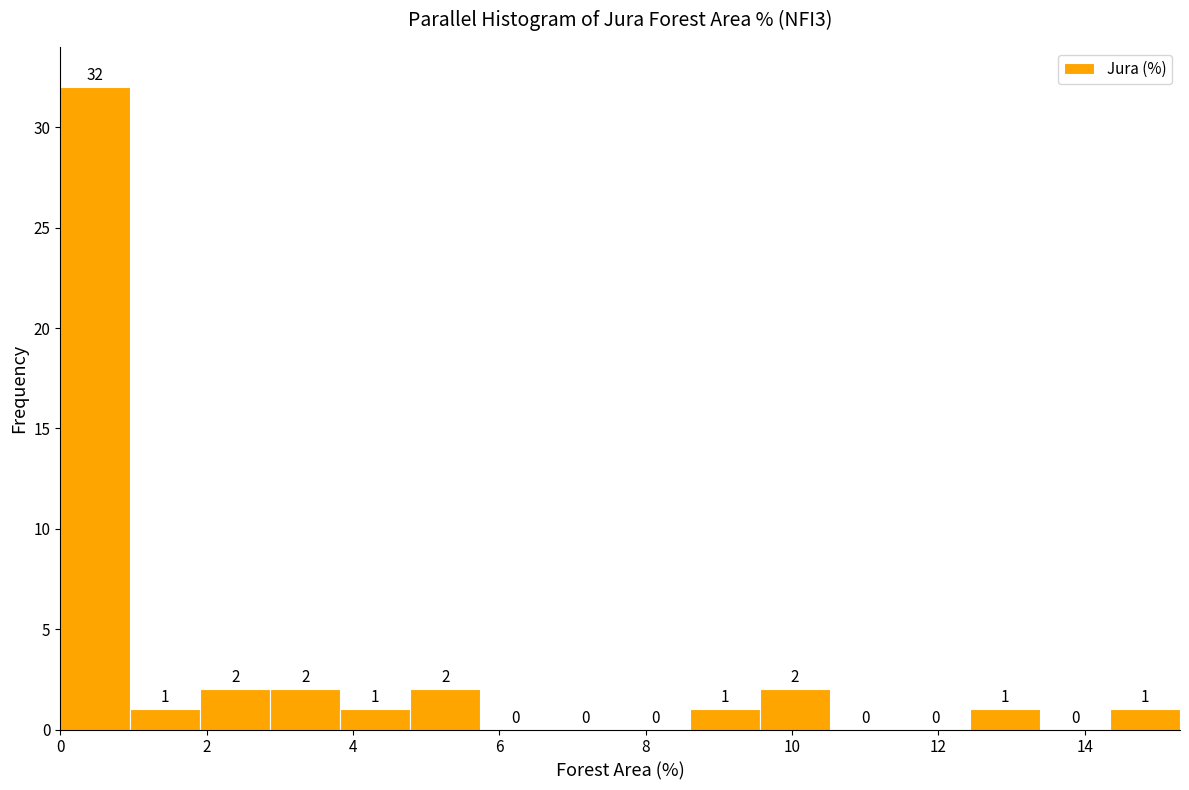

What is the height of the bar covering 12.4 to 13.4 on the x-axis? The bar edges are not printed on the chart, so give them approximately, as read against the axis.

1